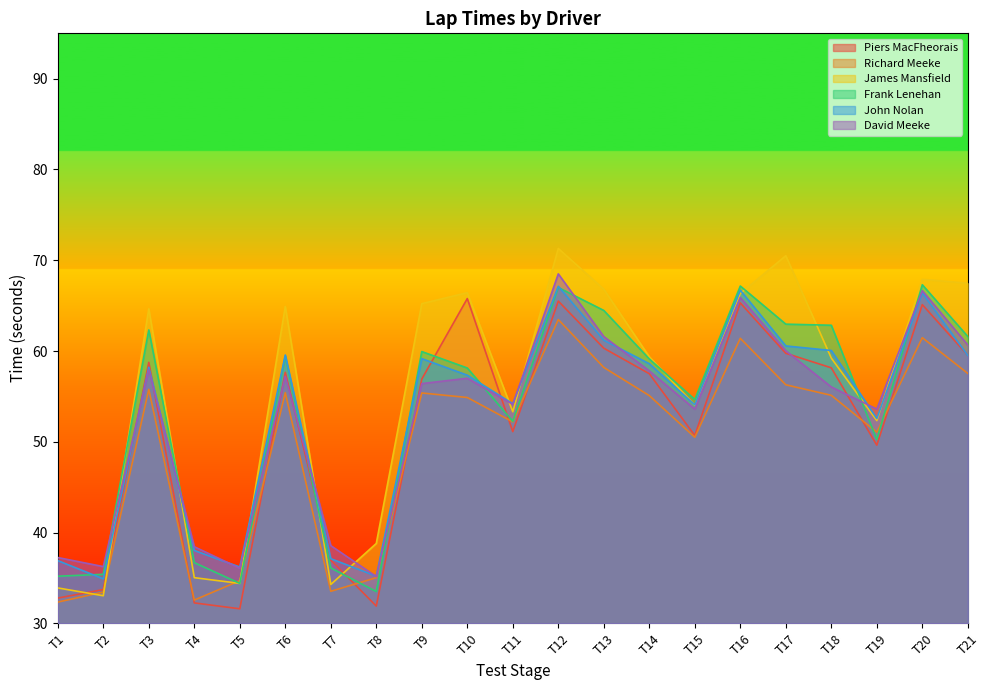

What is the total value across all series at T11?

317.2